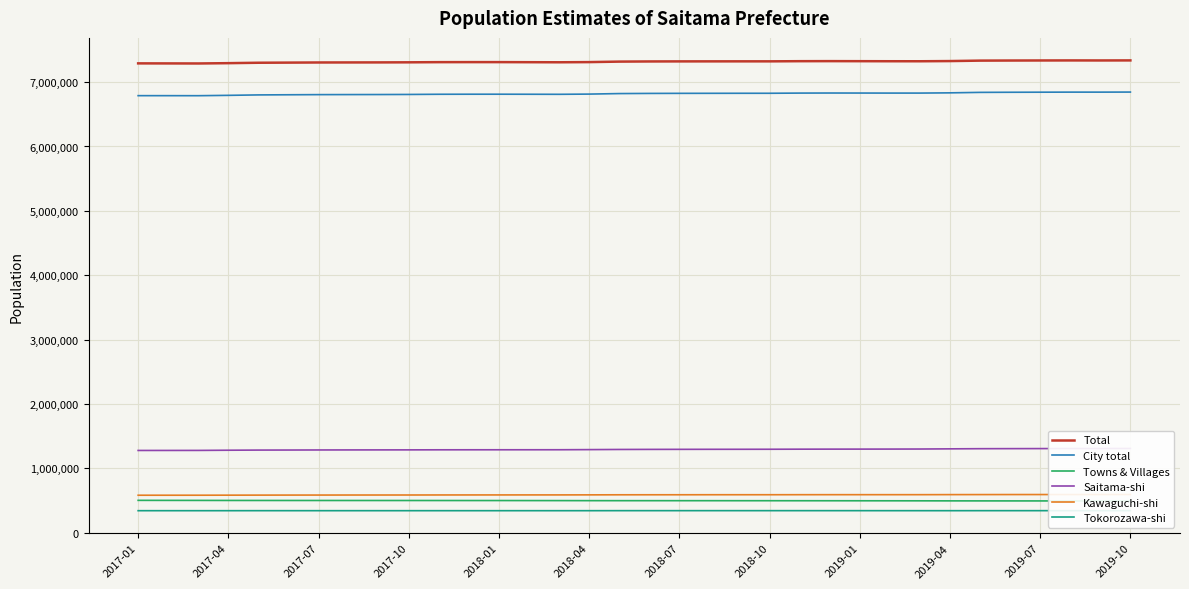

What is the maximum value for City total?

6845358